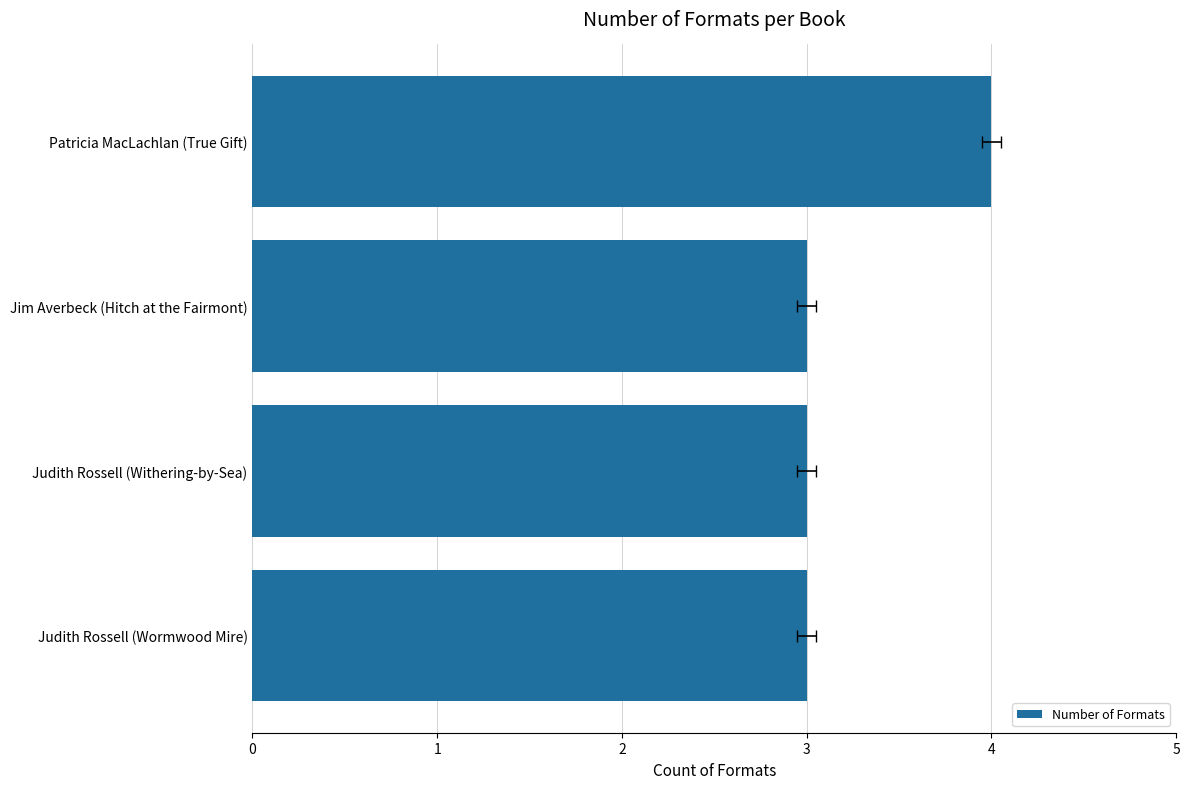

Between Judith Rossell (Wormwood Mire) and Patricia MacLachlan (True Gift), which is larger?

Patricia MacLachlan (True Gift)